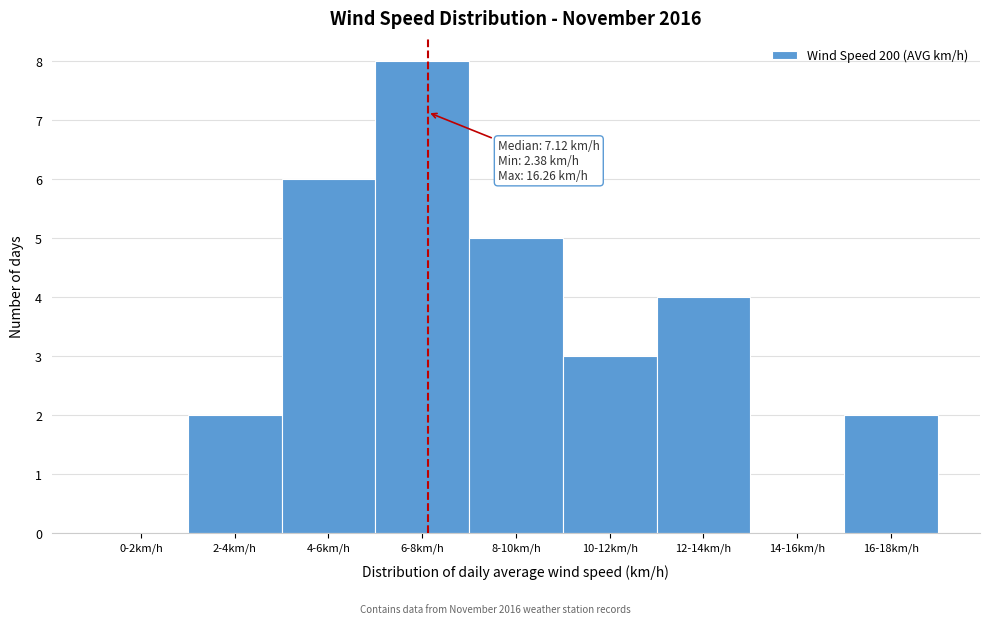

Reading left to right, extract all data points from this chart.

0-2km/h=0	2-4km/h=2	4-6km/h=6	6-8km/h=8	8-10km/h=5	10-12km/h=3	12-14km/h=4	14-16km/h=0	16-18km/h=2